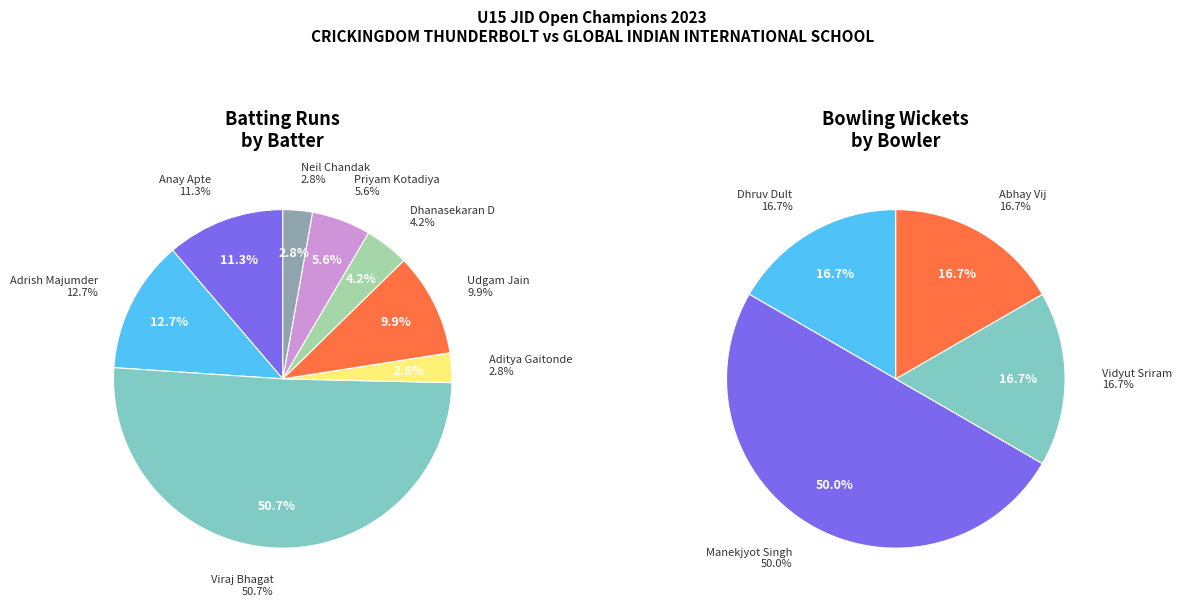

Which category has the biggest portion of the pie?

Viraj Bhagat